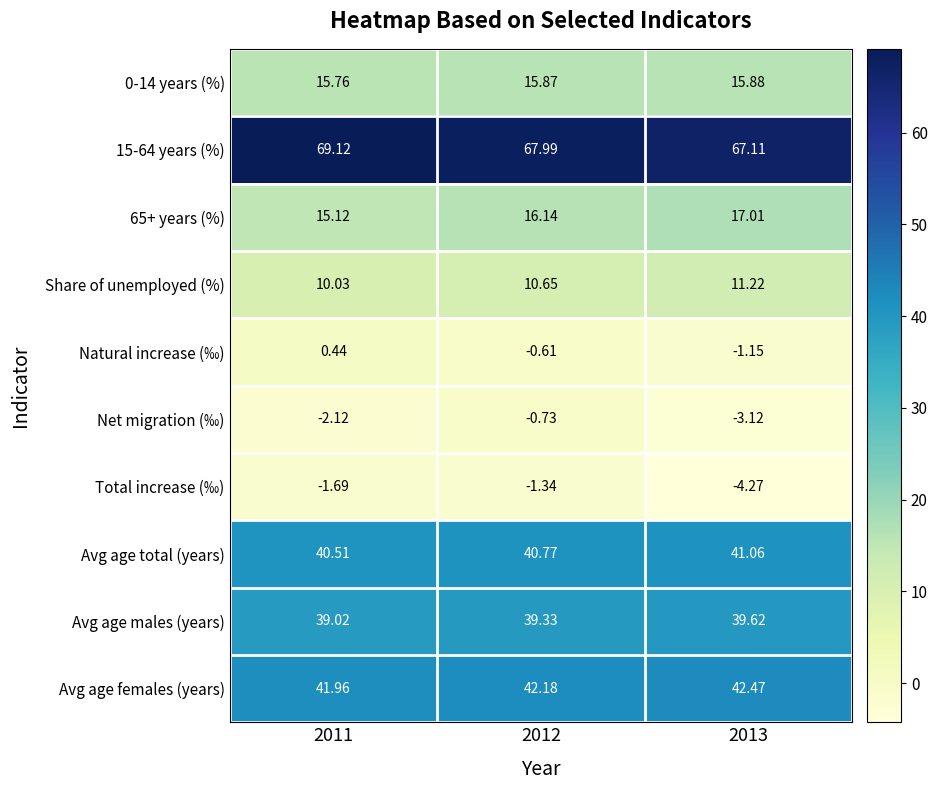

Which series changed the most between 2011 and 2013?

Total increase (‰)